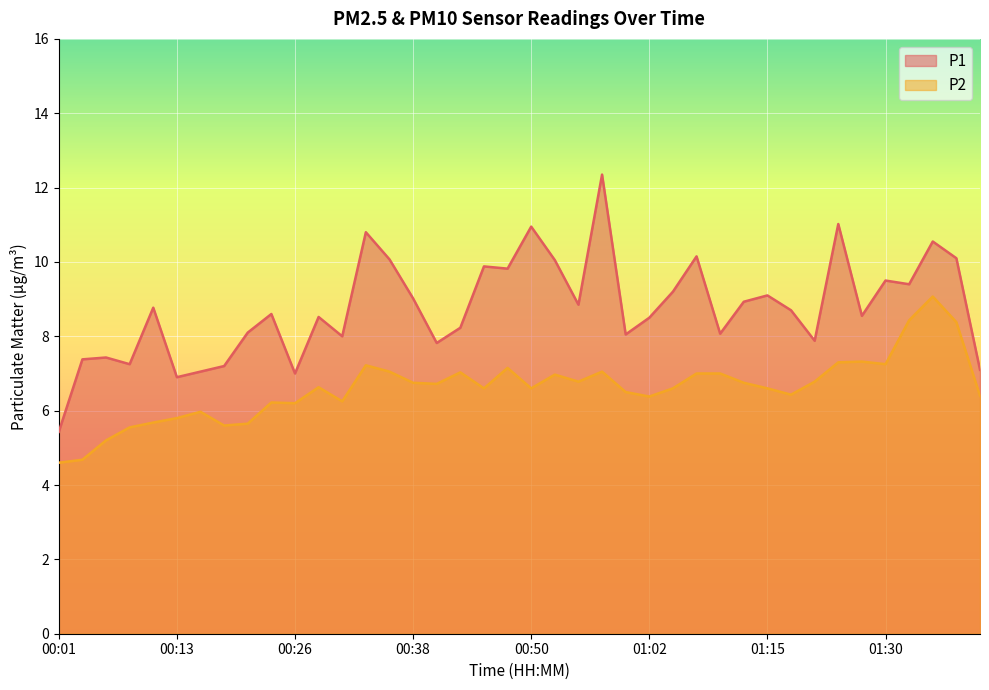

What position from the left is 01:22?

33